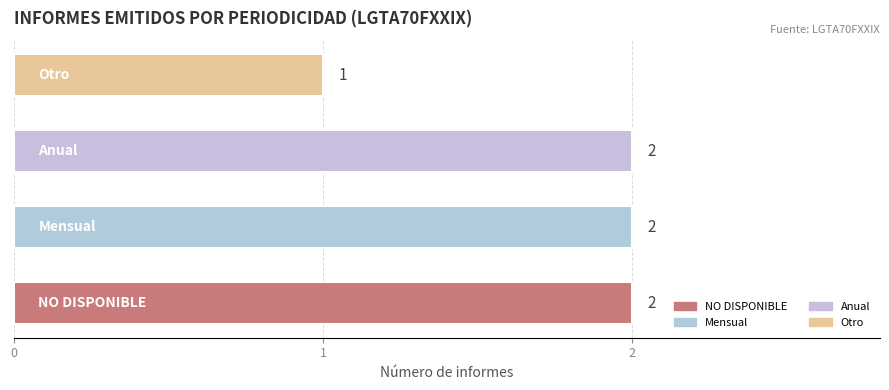

What is the sum of all values?

7